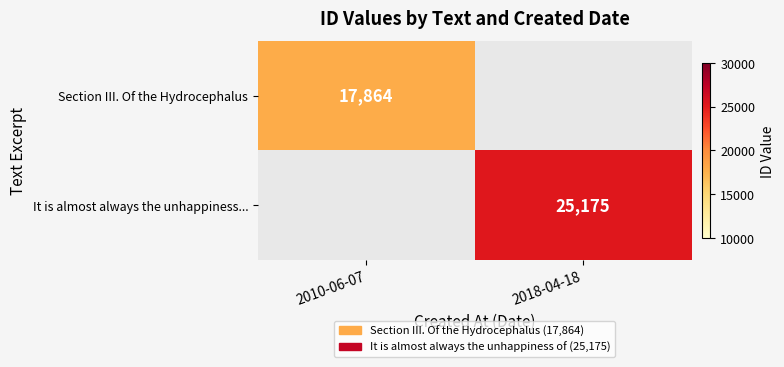

The It is almost always the unhappiness... series shows 25175 at 2018-04-18. True or false?

True